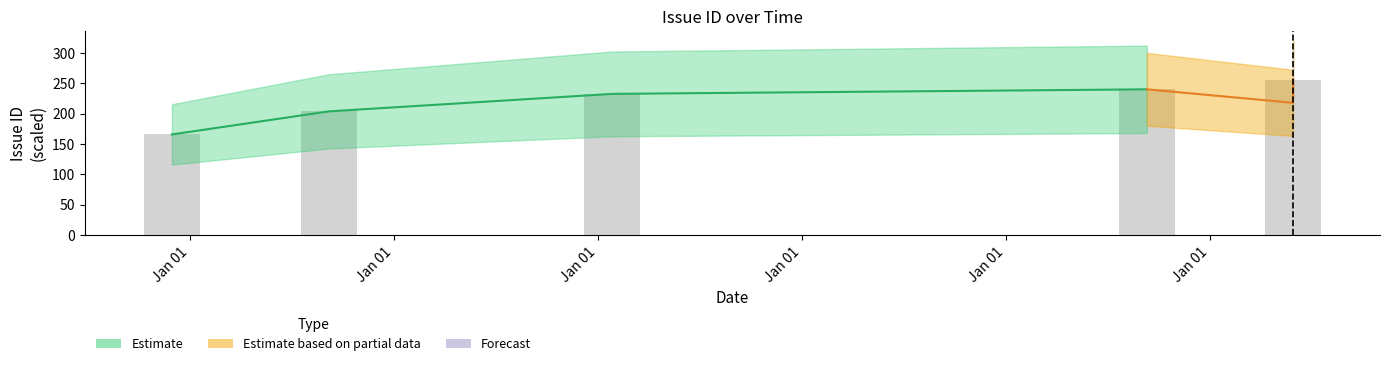

Reading right to left, what are all the values shown in this chart?

2018-10-25=255.9	2018-10-25=217.8	2017-05-20=240.0	2012-02-21=232.5	2009-05-13=203.7	2007-10-29=165.7